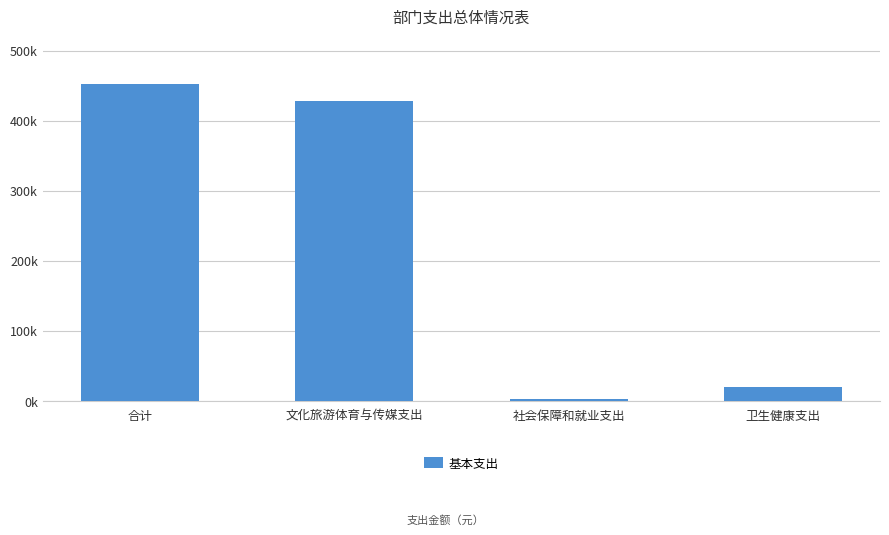

At which category does the chart reach its minimum across all series?

社会保障和就业支出